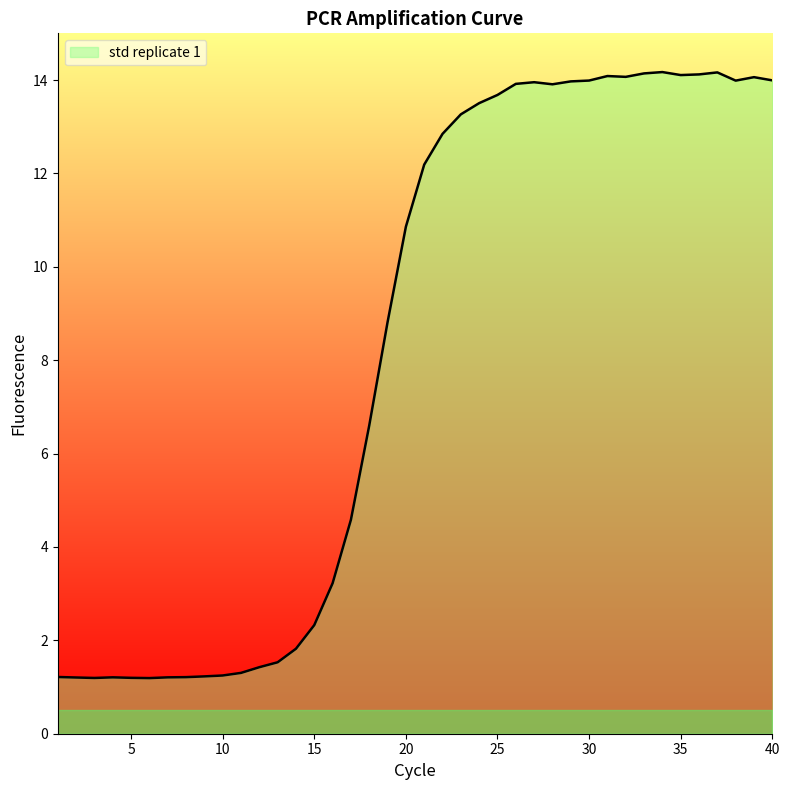

True or false: there are more than 1 points higher than both neighbors.

True